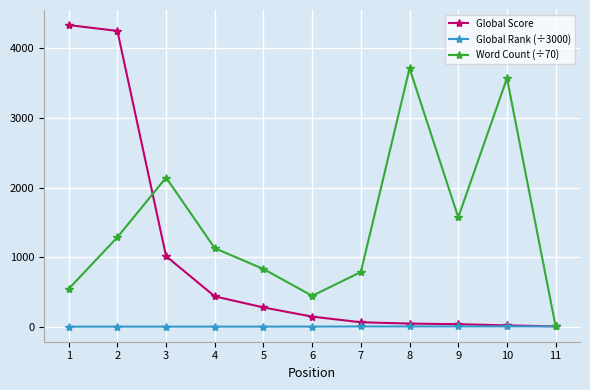

Which series has the widest spread of values?

Global Score